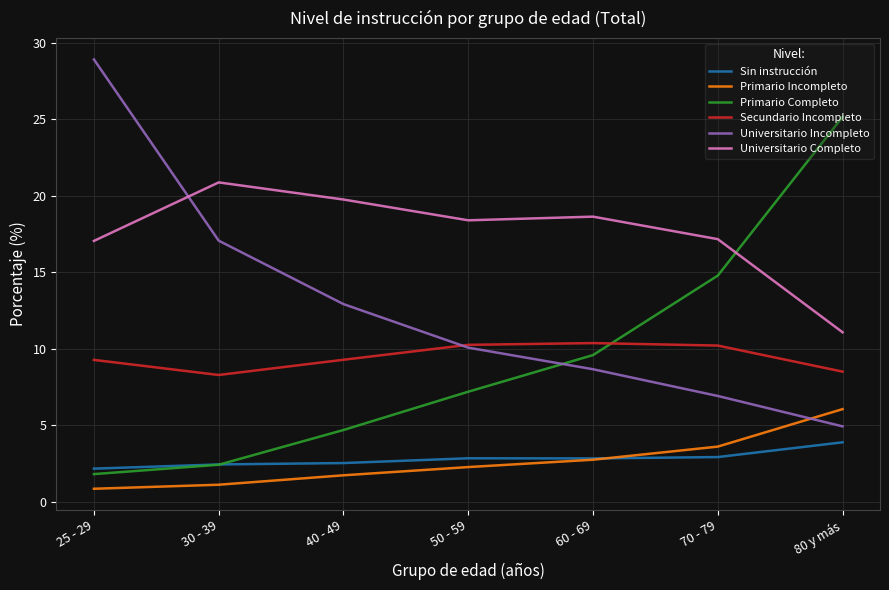

Is it true that Universitario Incompleto equals 6.9 at 70 - 79?

True